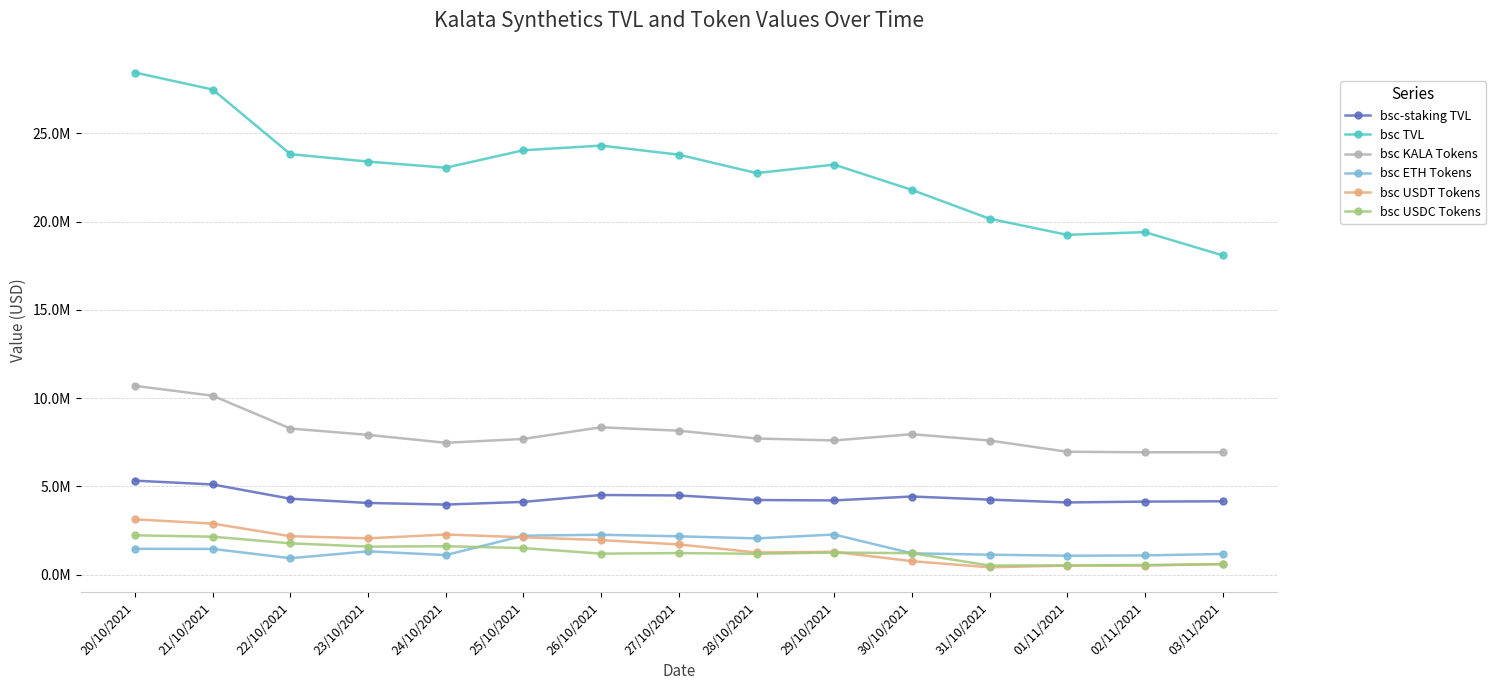

List the labels in order of bsc TVL value, smallest first.

03/11/2021, 01/11/2021, 02/11/2021, 31/10/2021, 30/10/2021, 28/10/2021, 24/10/2021, 29/10/2021, 23/10/2021, 27/10/2021, 22/10/2021, 25/10/2021, 26/10/2021, 21/10/2021, 20/10/2021